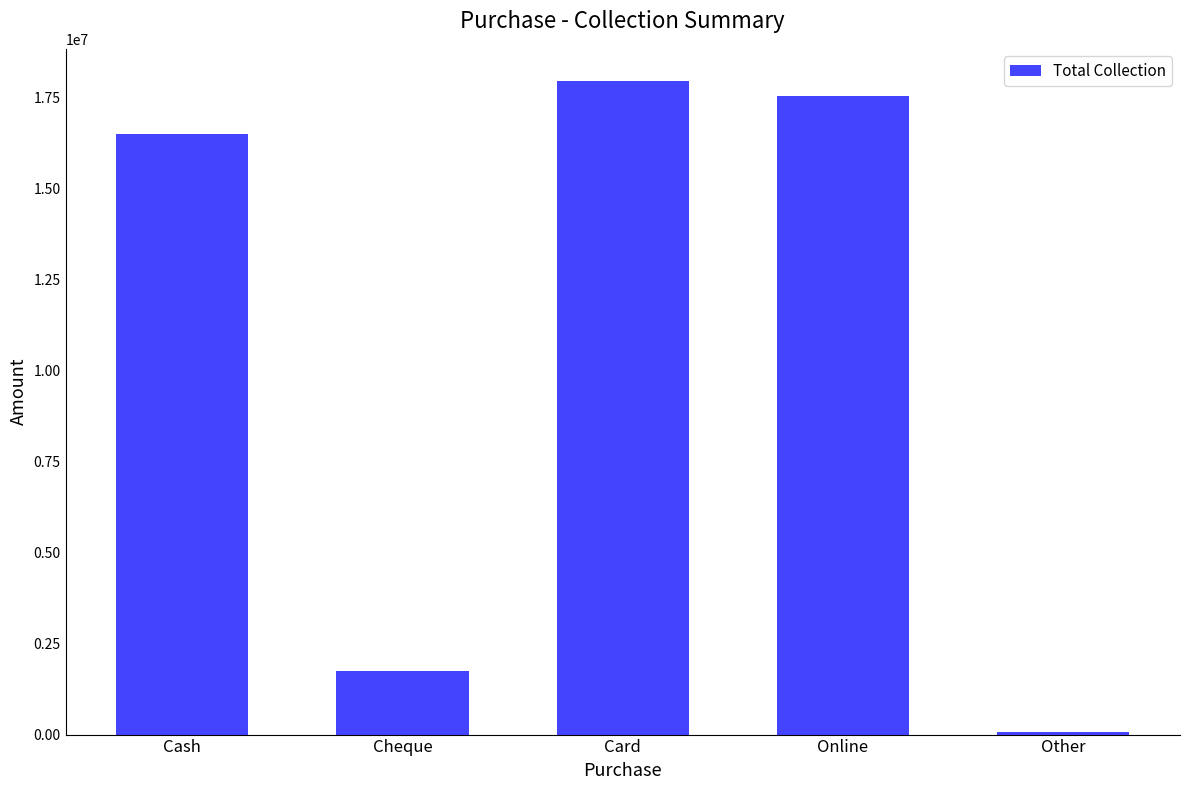

What is the change in value from Cash to Cheque?

-14756600